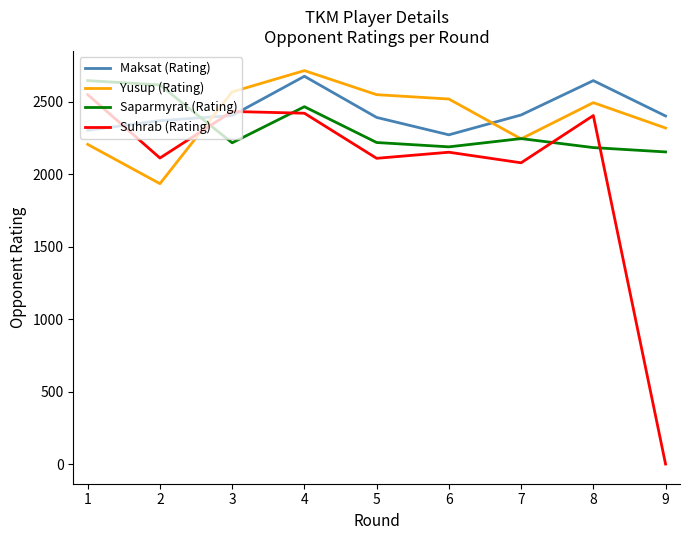

Where do Suhrab (Rating) and Yusup (Rating) first cross each other?

2 and 3